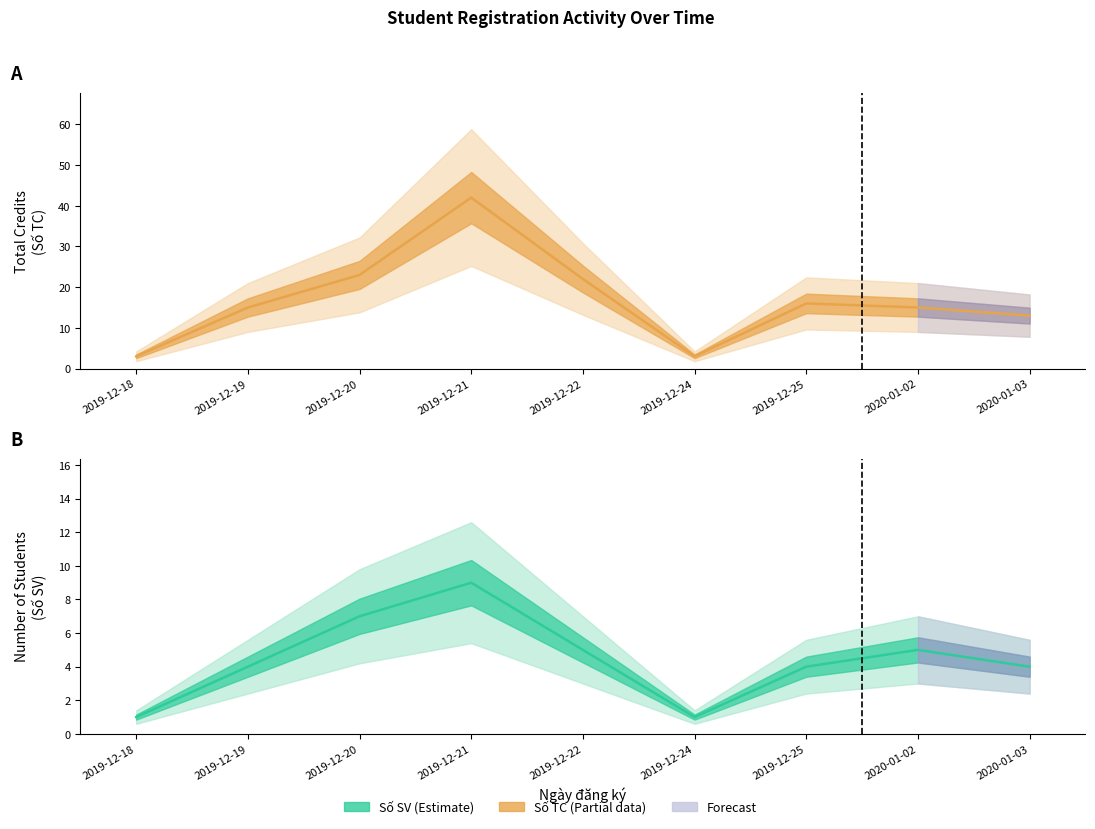

The value of Số TC at 2019-12-25 is 16. True or false?

True